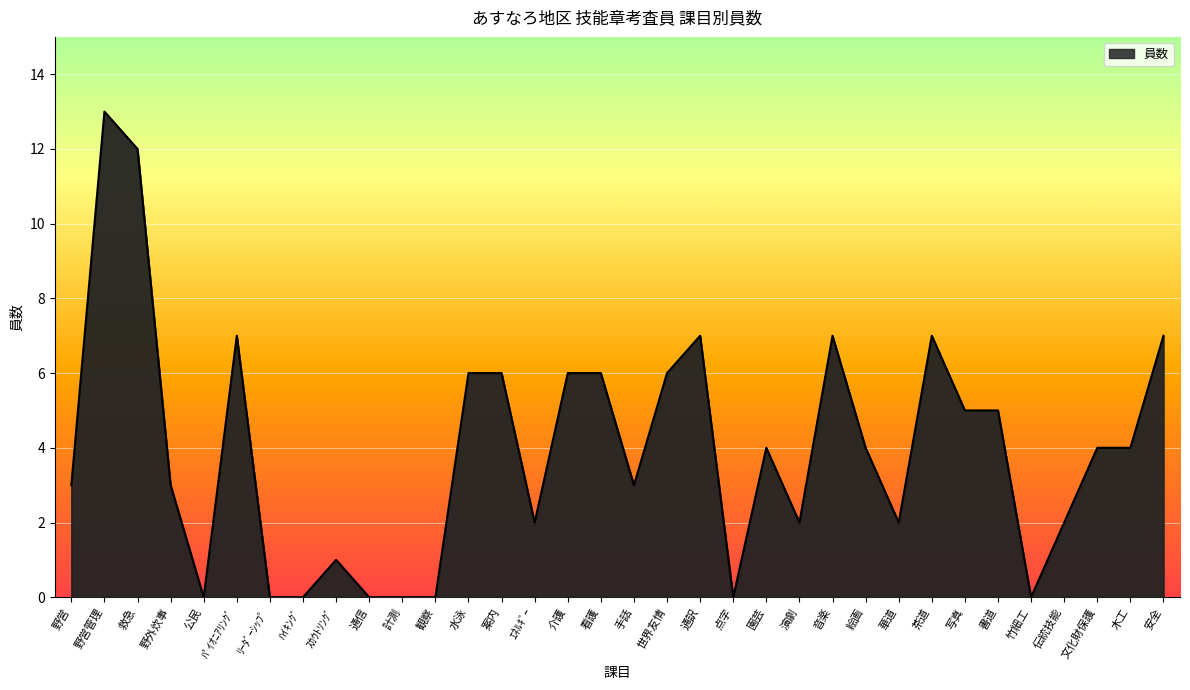

What is the greatest value displayed?

13